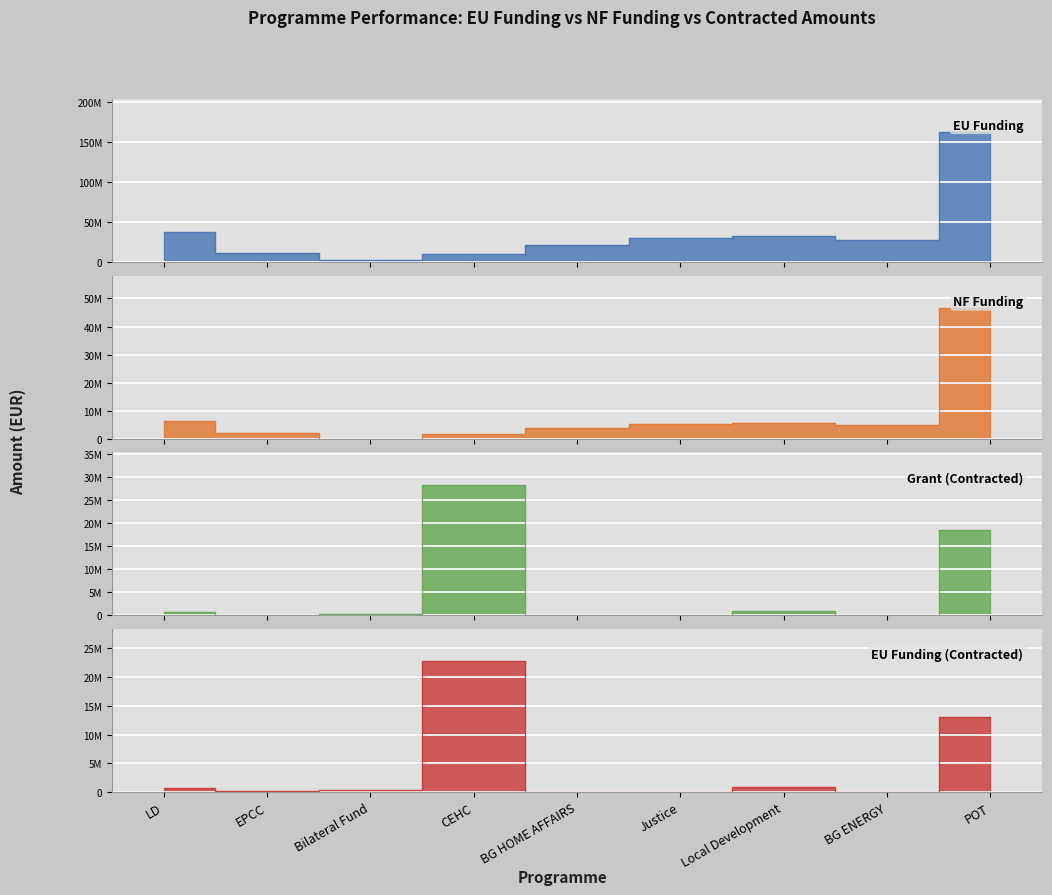

What is the sum of the Grant (Contracted) values at EPCC and POT?

18663367.4